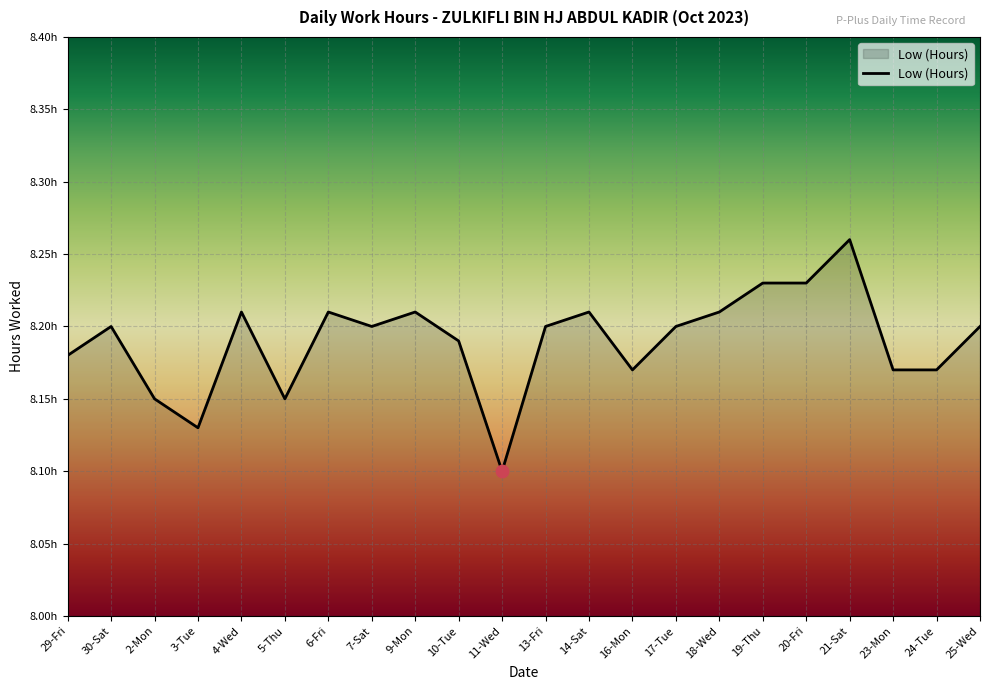

Between 11-Wed and 24-Tue, which is larger?

24-Tue